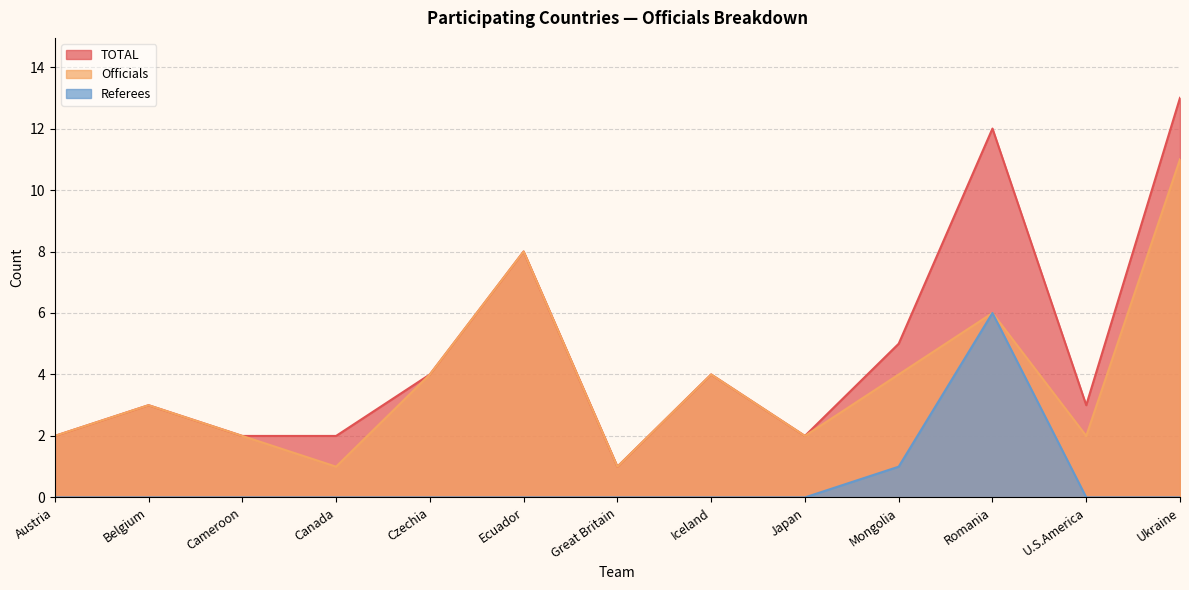

True or false: Officials and Referees cross at least once.

False